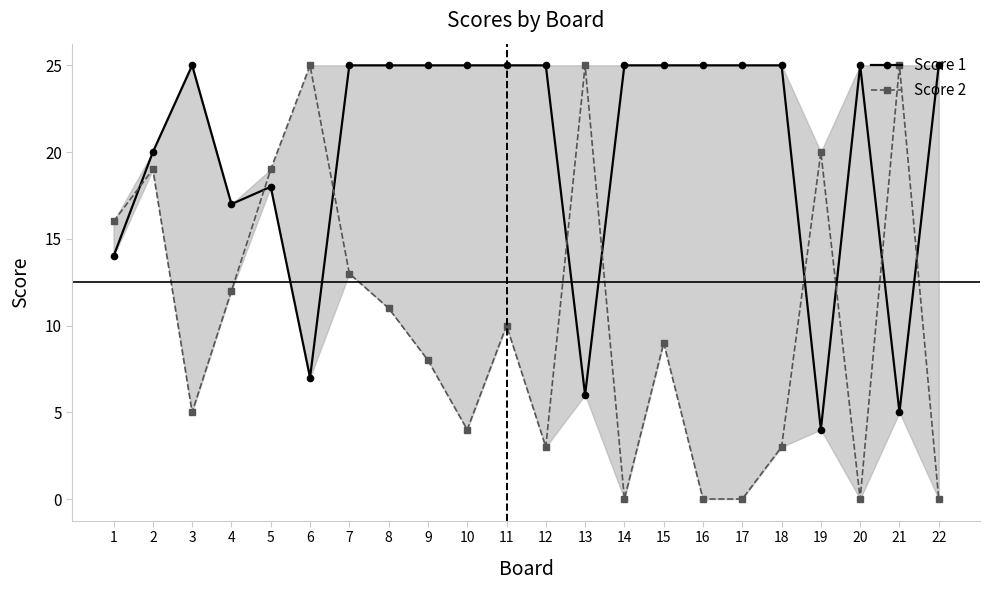

Reading left to right, what are all the values shown in this chart?

Score 1: 14	20	25	17	18	7	25	25	25	25	25	25	6	25	25	25	25	25	4	25	5	25
Score 2: 16	19	5	12	19	25	13	11	8	4	10	3	25	0	9	0	0	3	20	0	25	0